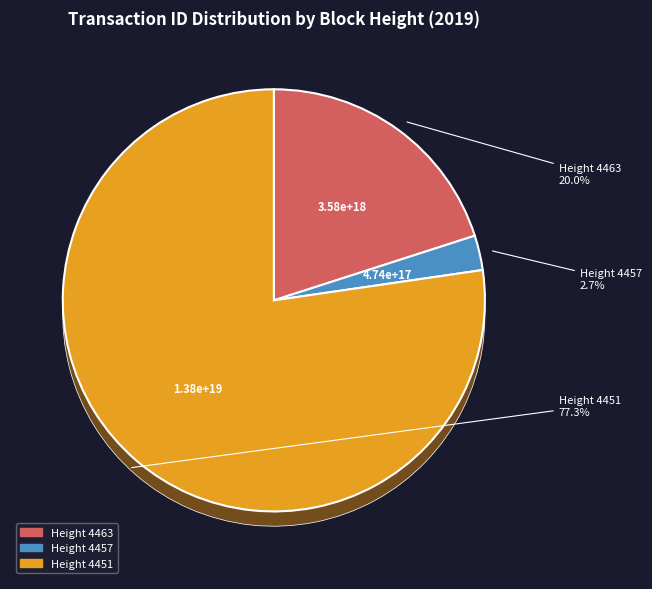

Which category accounts for the majority?

4451